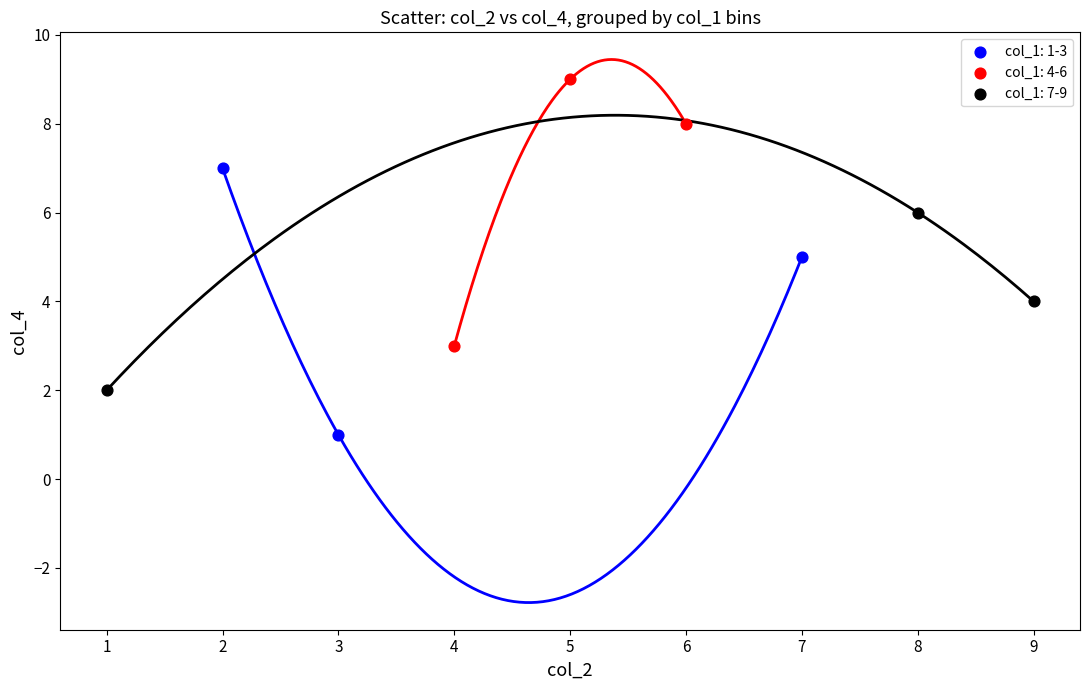

Which series contains the lowest Y value?

col_1: 1-3